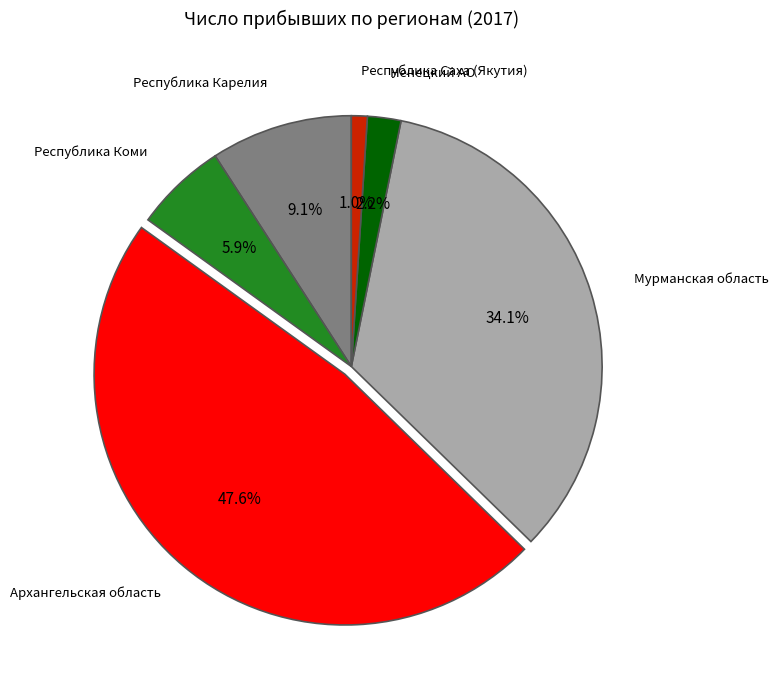

How many slices are in this pie chart?

6